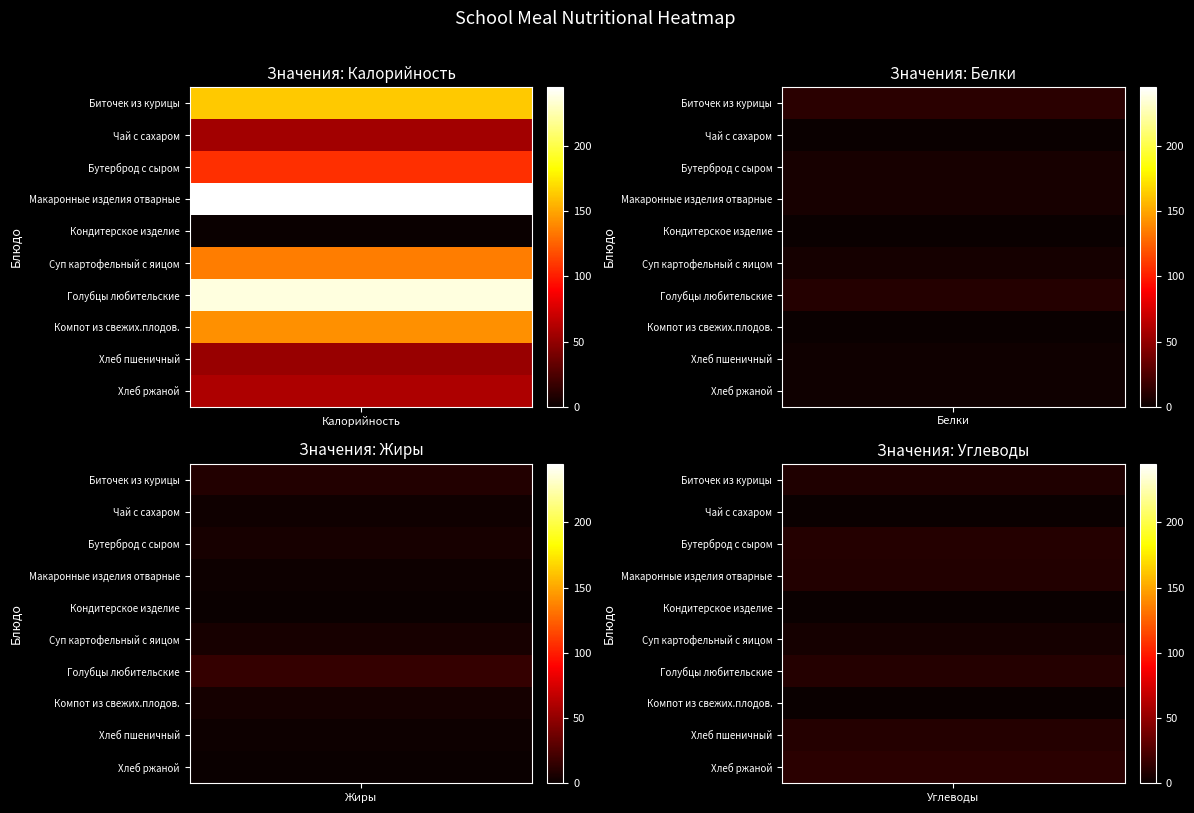

Which label corresponds to the smallest value in the chart?

Чай с сахаром